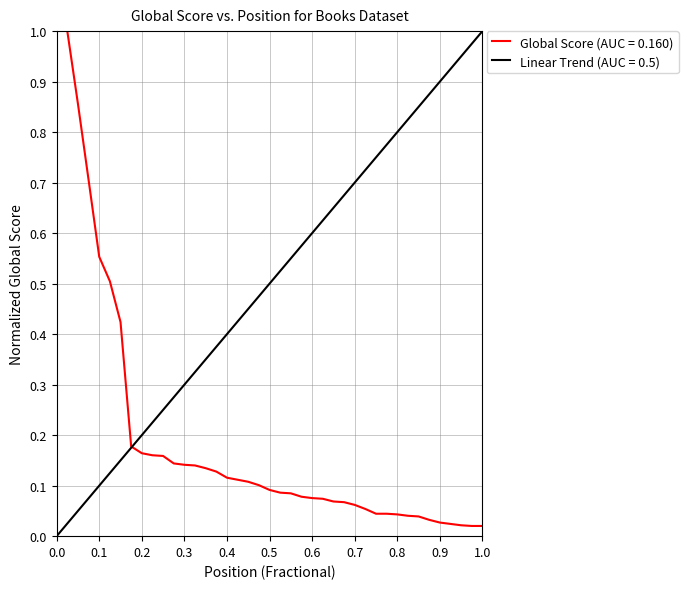

Is it true that Global Score (AUC = 0.160) equals 0.2 at 0.5?

False